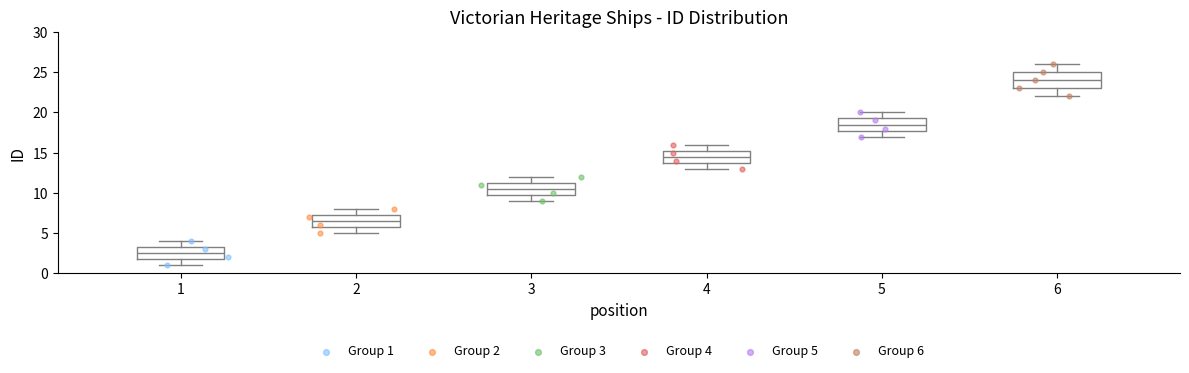

Where does the upper whisker of the box at x = 1 end on the y-axis? The values are not printed on the chart, so give them approximately, as read against the axis.

4.0